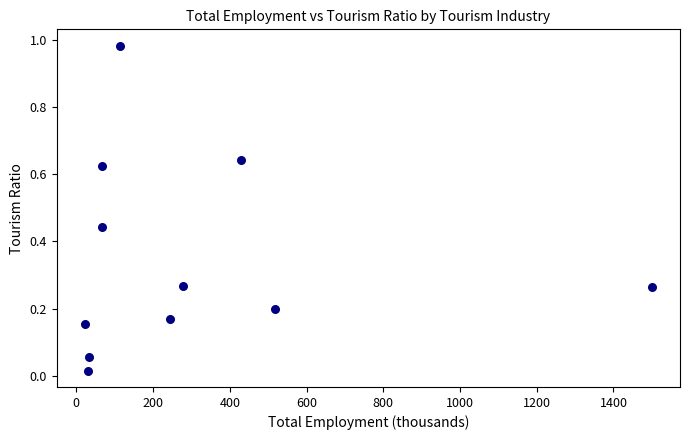

What is the range of X values (max minus min)?

1477.0